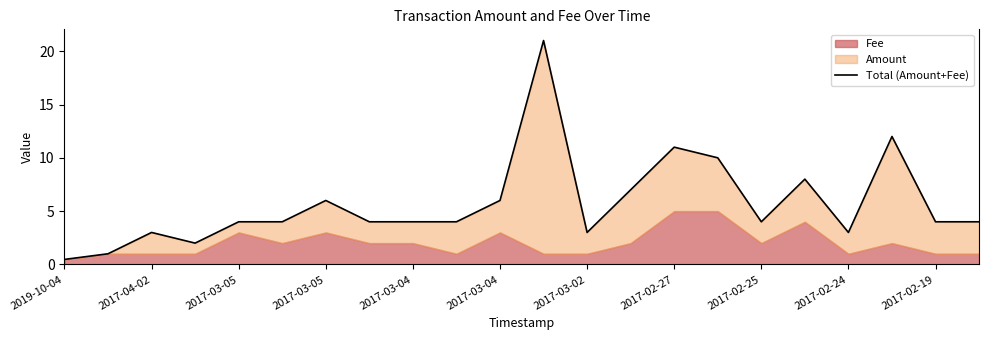

How many interior local peaks (higher than both neighbors) does the data have?

6